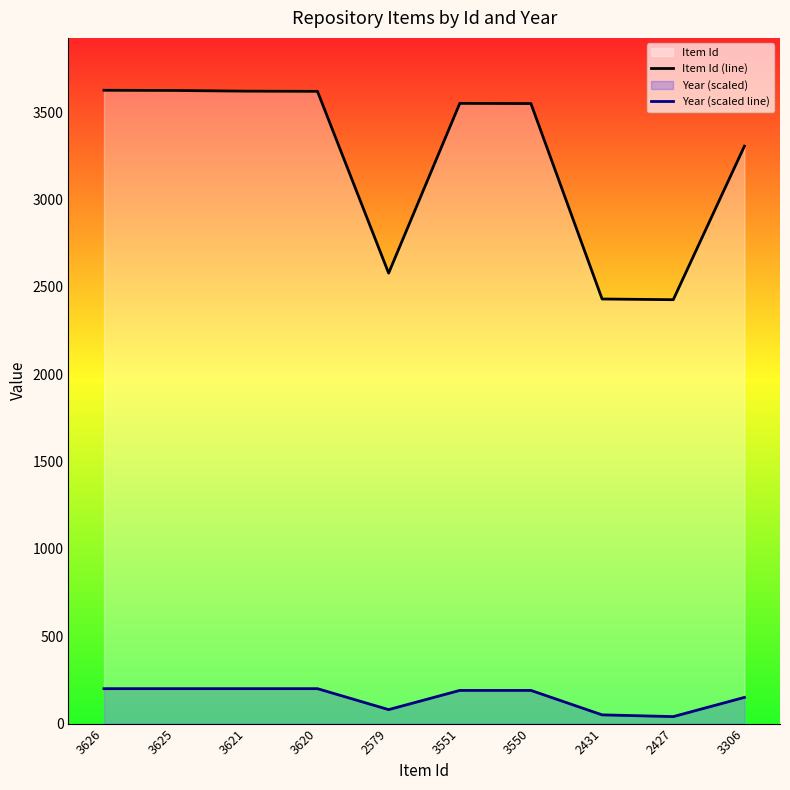

Reading left to right, list all the values displayed in this chart.

Item Id (line): 3626	3625	3621	3620	2579	3551	3550	2431	2427	3306
Year (scaled line): 200	200	200	200	80	190	190	50	40	150